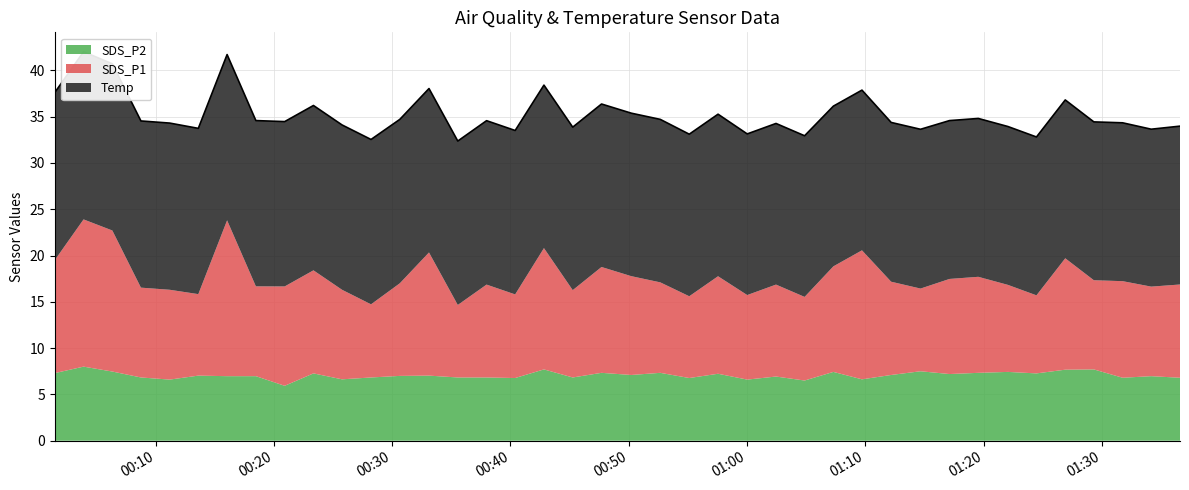

Rank the series by their average value, from lowest to highest.

SDS_P2, SDS_P1, Temp